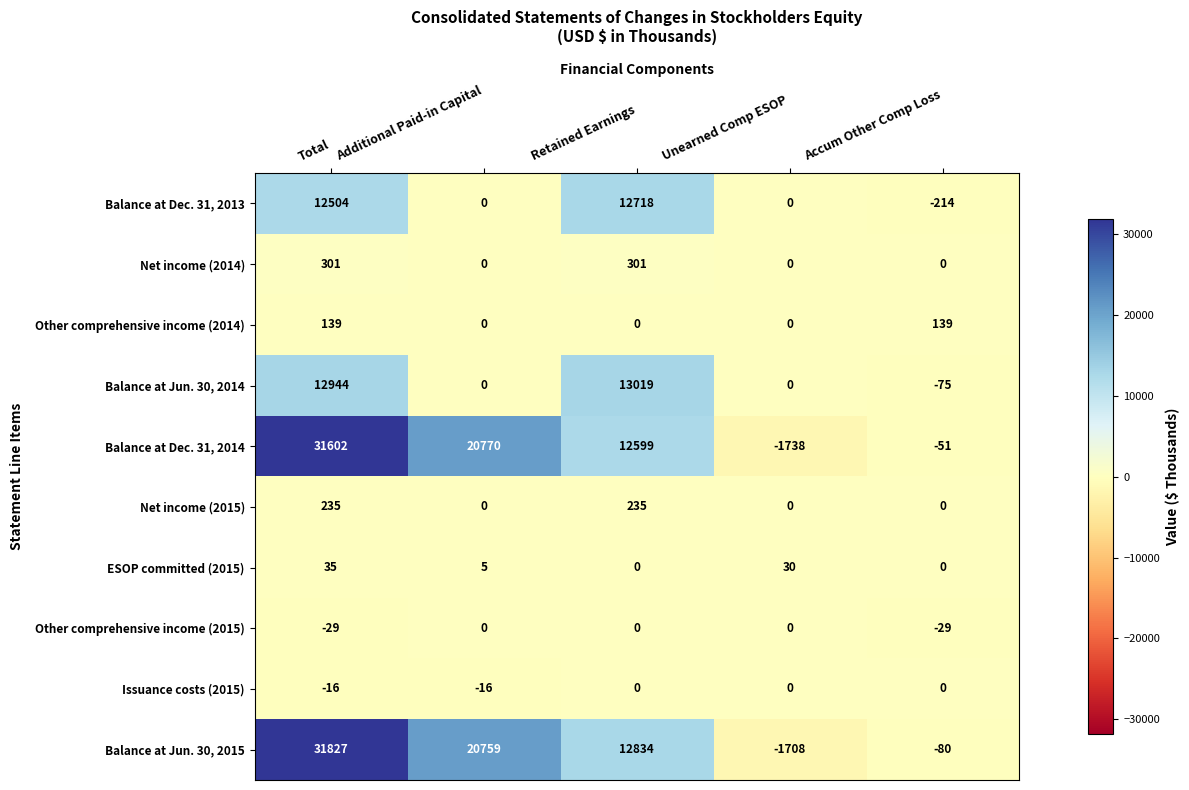

Rank the series at Total from highest to lowest value.

Balance at Jun. 30, 2015, Balance at Dec. 31, 2014, Balance at Jun. 30, 2014, Balance at Dec. 31, 2013, Net income (2014), Net income (2015), Other comprehensive income (2014), ESOP committed (2015), Issuance costs (2015), Other comprehensive income (2015)